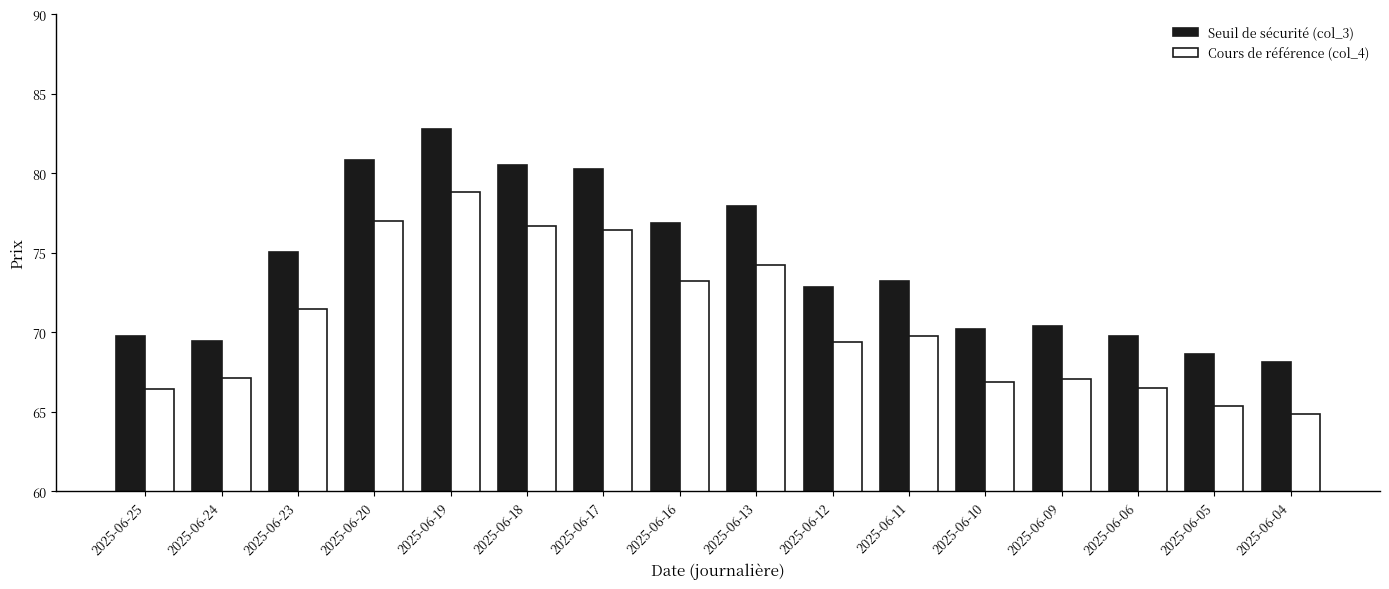

What is the smallest value displayed?

64.9